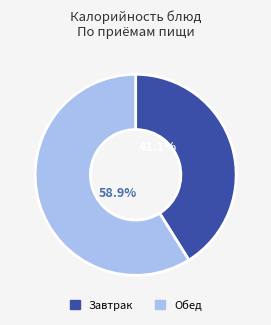

Is there any slice that represents more than half of the pie?

Yes